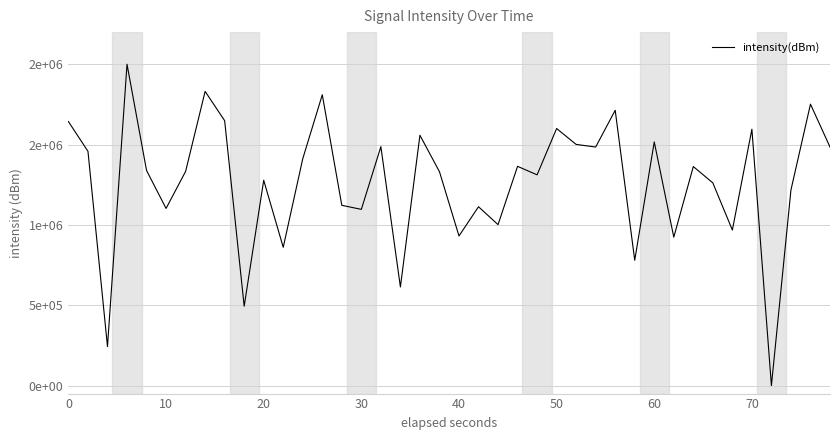

Is this an area chart (filled region under the line)?

No